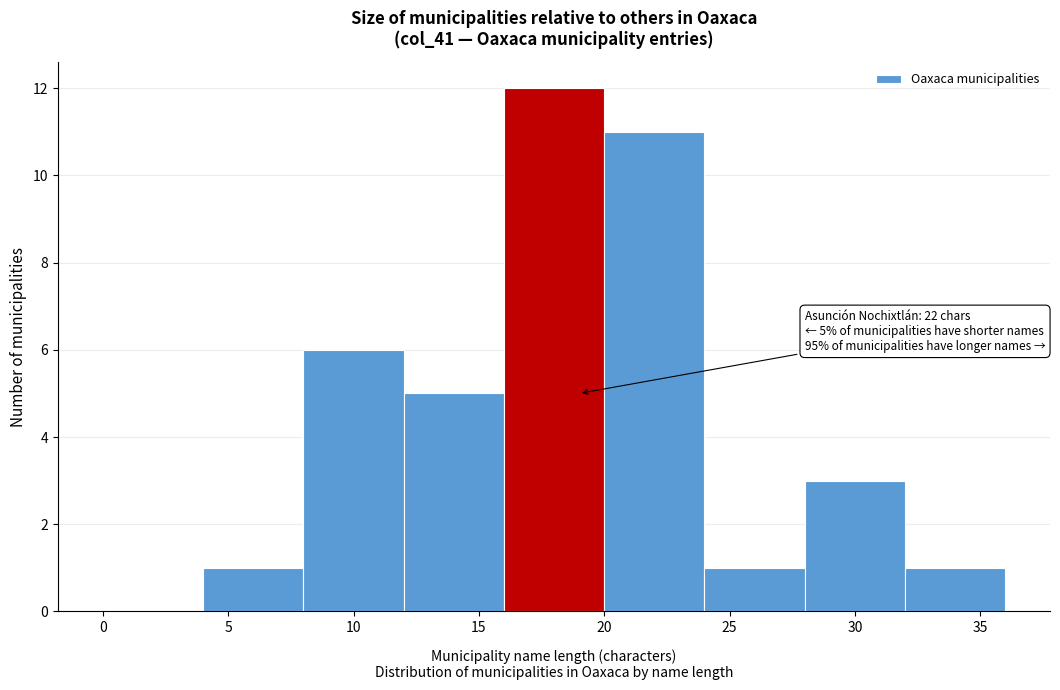

Over which range of the x-axis is the bar tallest?

16 to 20